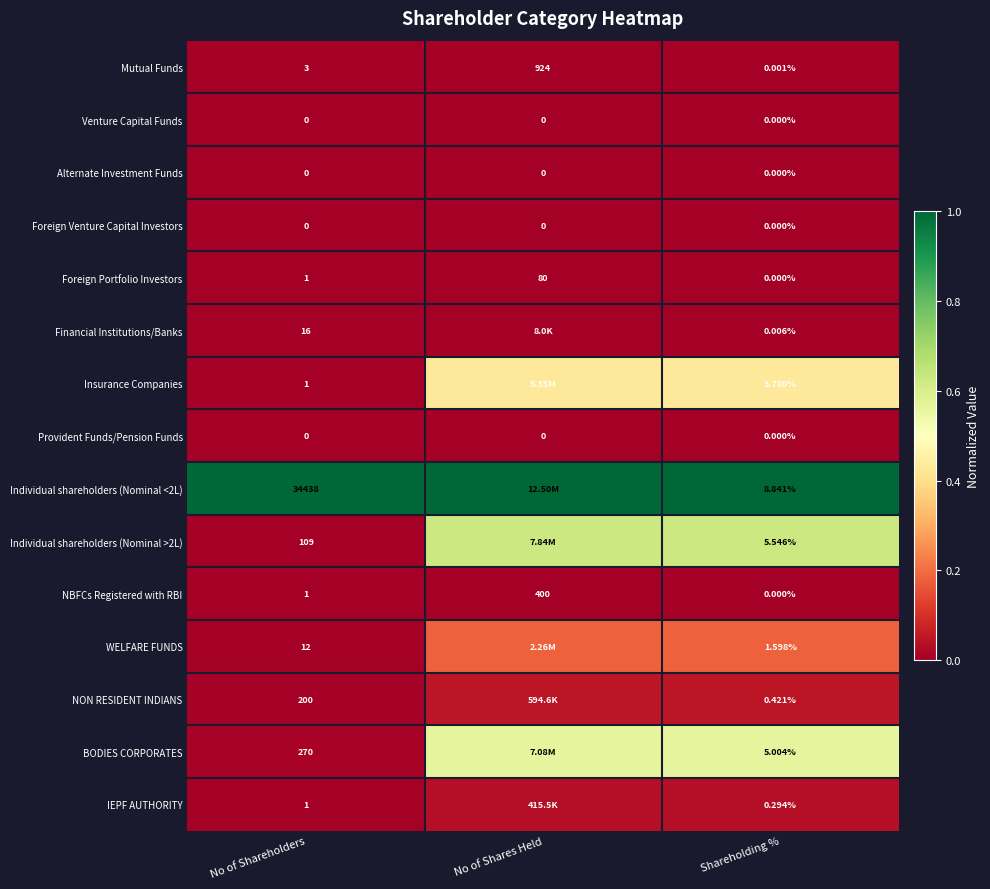

At which label does Foreign Portfolio Investors reach its peak?

No of Shares Held